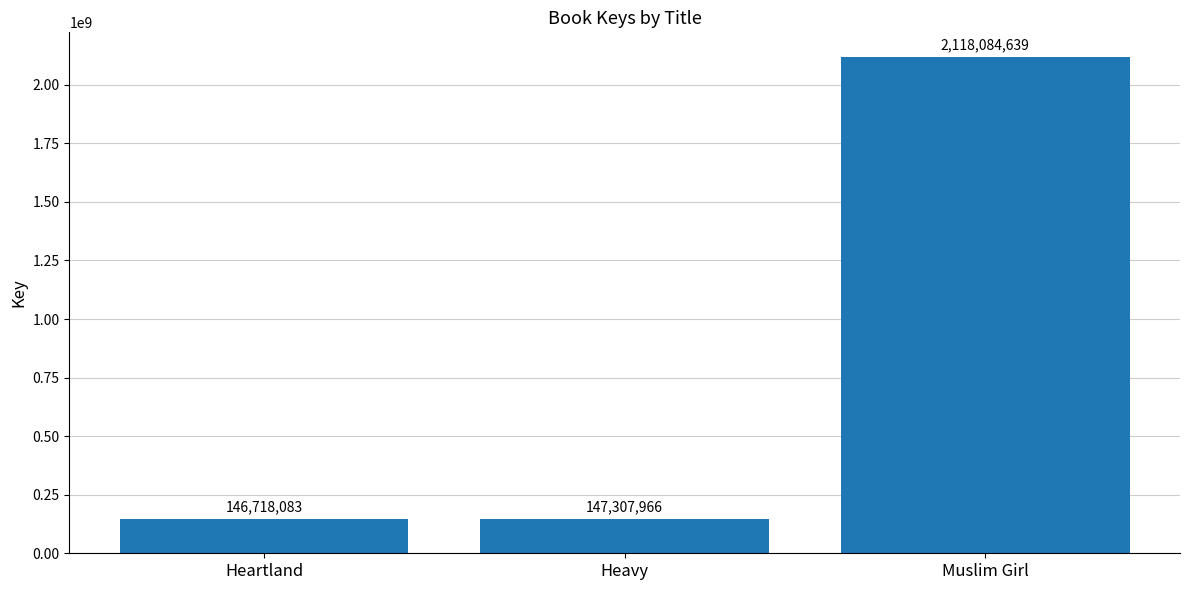

The chart shows a value of 919331465 at Muslim Girl. True or false?

False